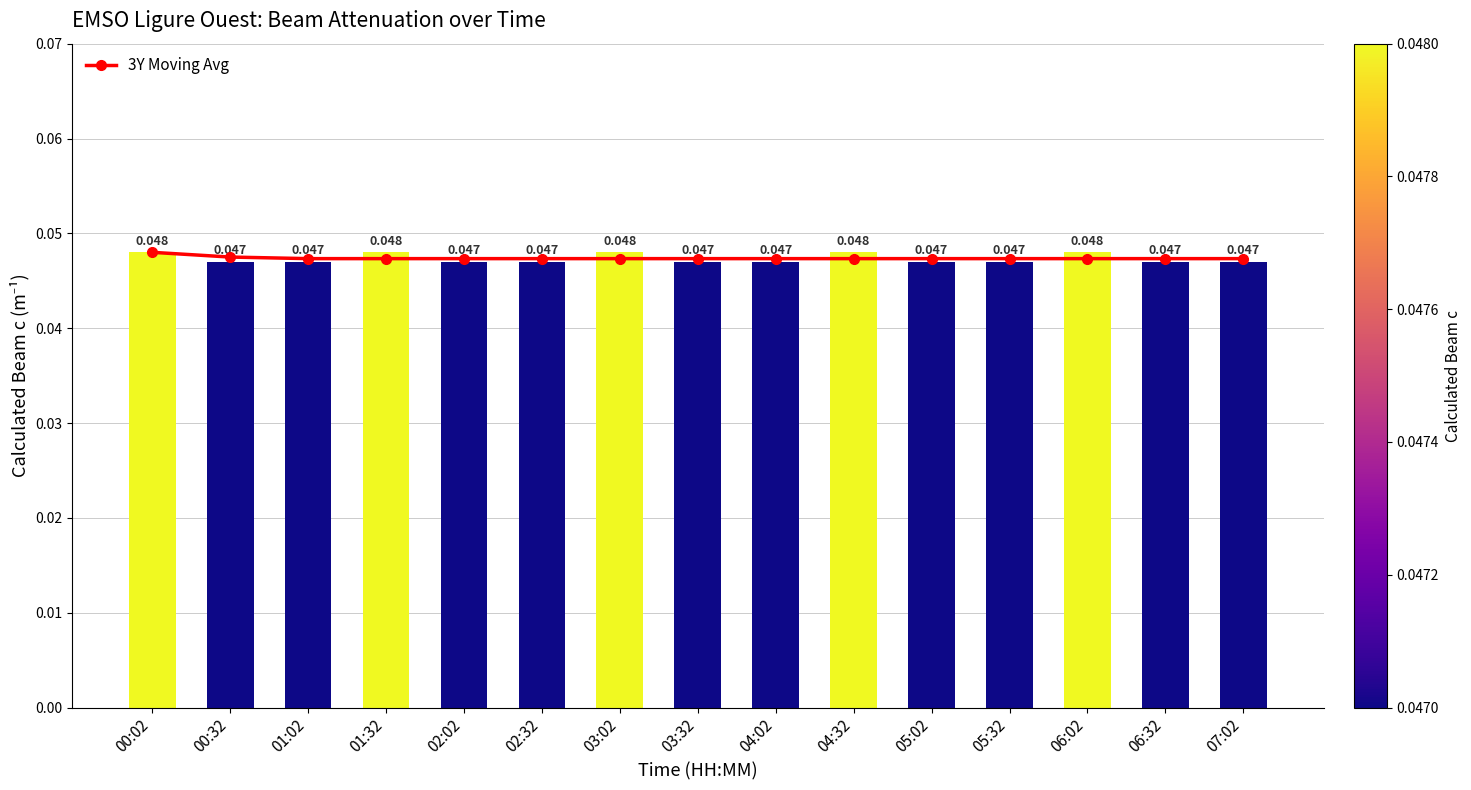

Reading left to right, extract all data points from this chart.

3Y Moving Avg: 0.0	0.0	0.0	0.0	0.0	0.0	0.0	0.0	0.0	0.0	0.0	0.0	0.0	0.0	0.0
Calculated_Beam_c: 0.0	0.0	0.0	0.0	0.0	0.0	0.0	0.0	0.0	0.0	0.0	0.0	0.0	0.0	0.0